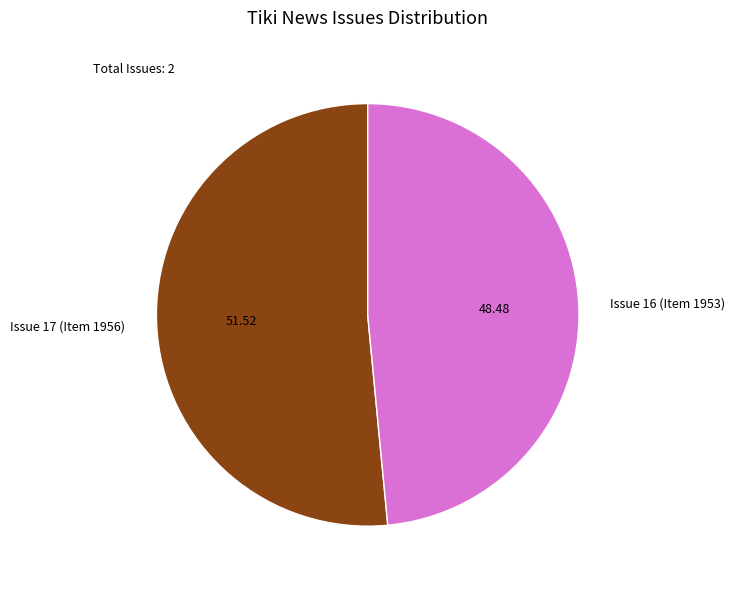

How many slices are in this pie chart?

2